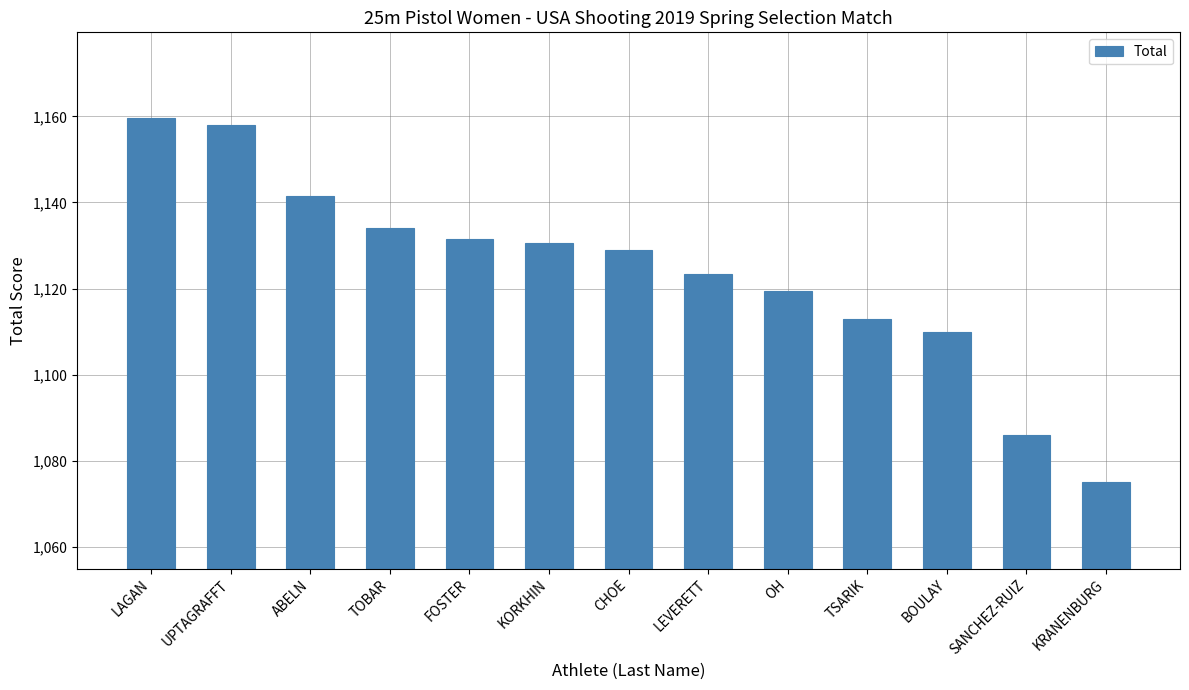

What position from the right is FOSTER?

9